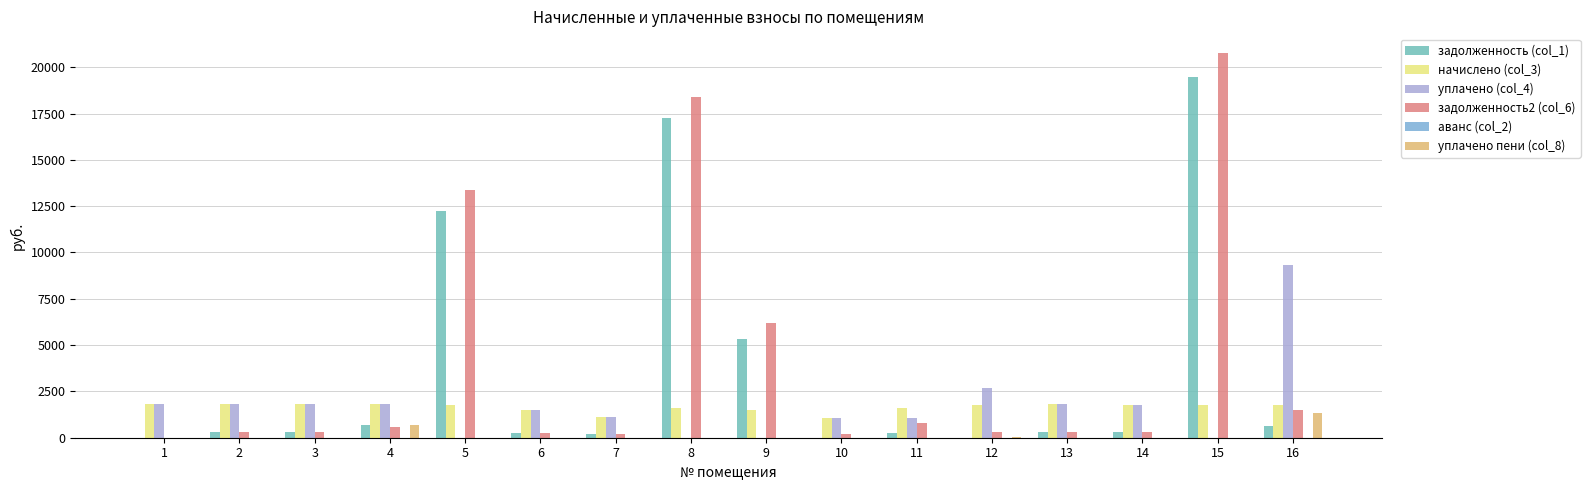

How many series are shown in this chart?

6